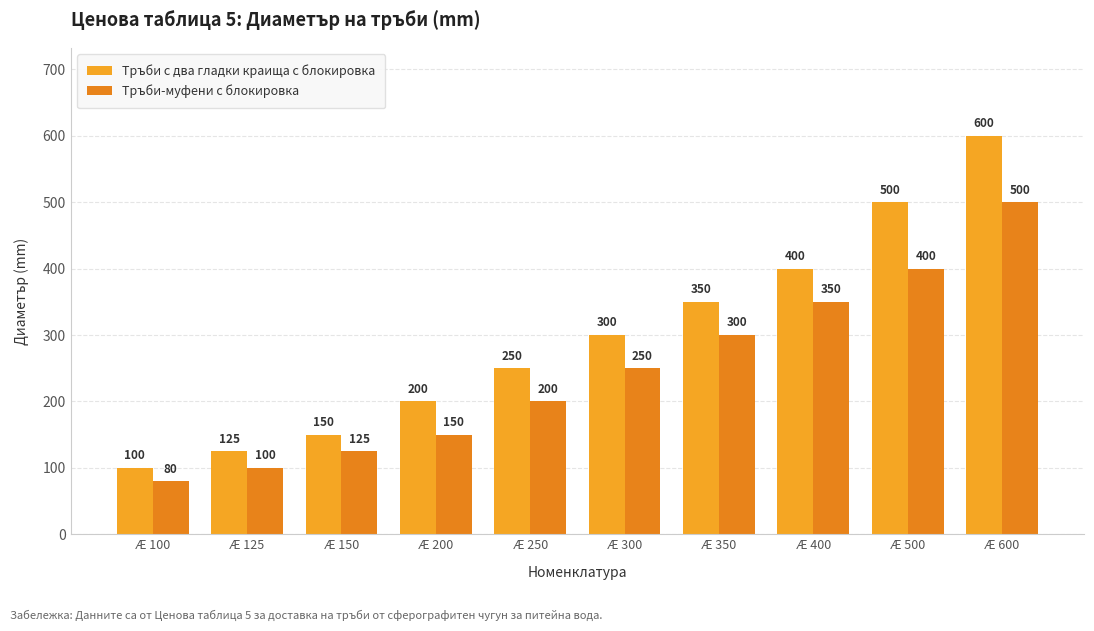

Reading right to left, extract all data points from this chart.

Тръби с два гладки краища с блокировка: 600	500	400	350	300	250	200	150	125	100
Тръби-муфени с блокировка: 500	400	350	300	250	200	150	125	100	80